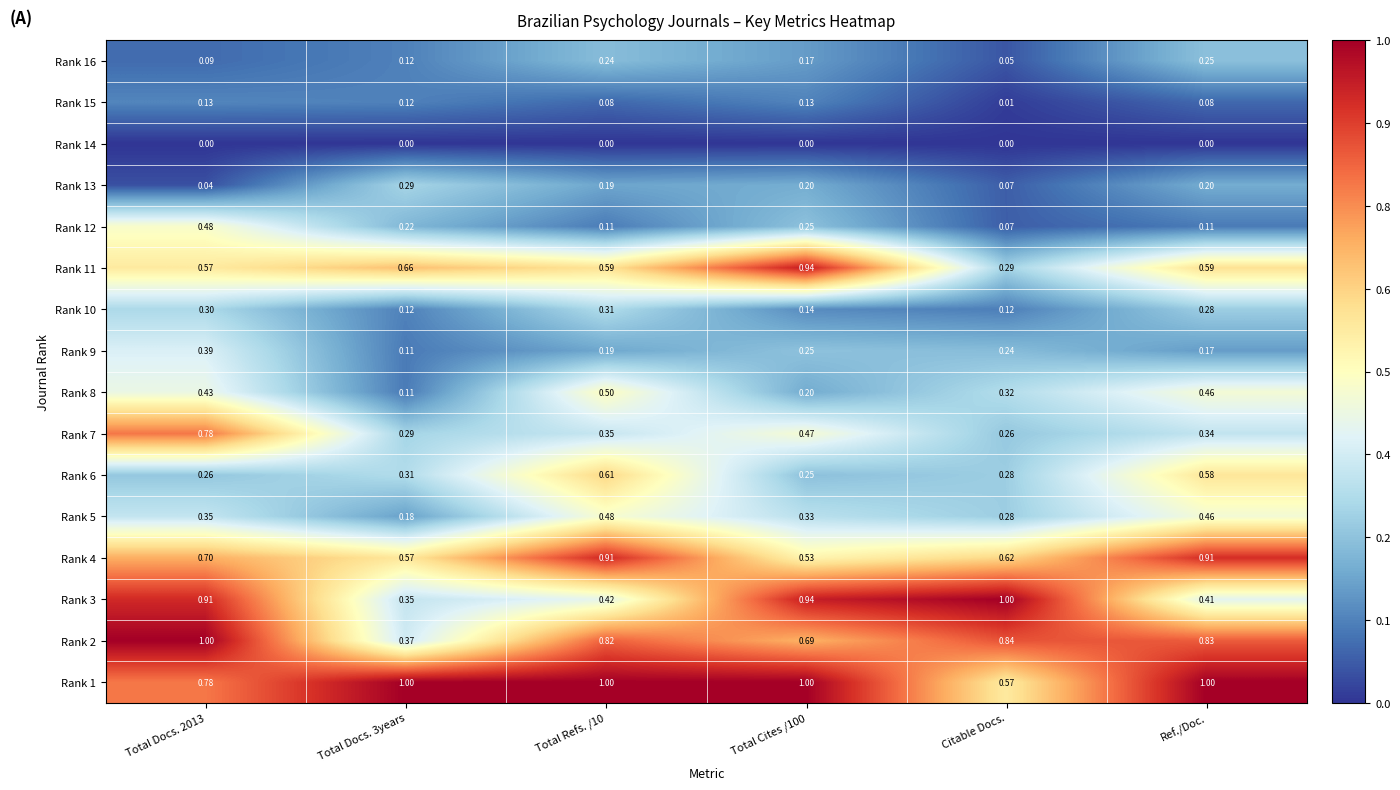

How many data points does each series have?

6